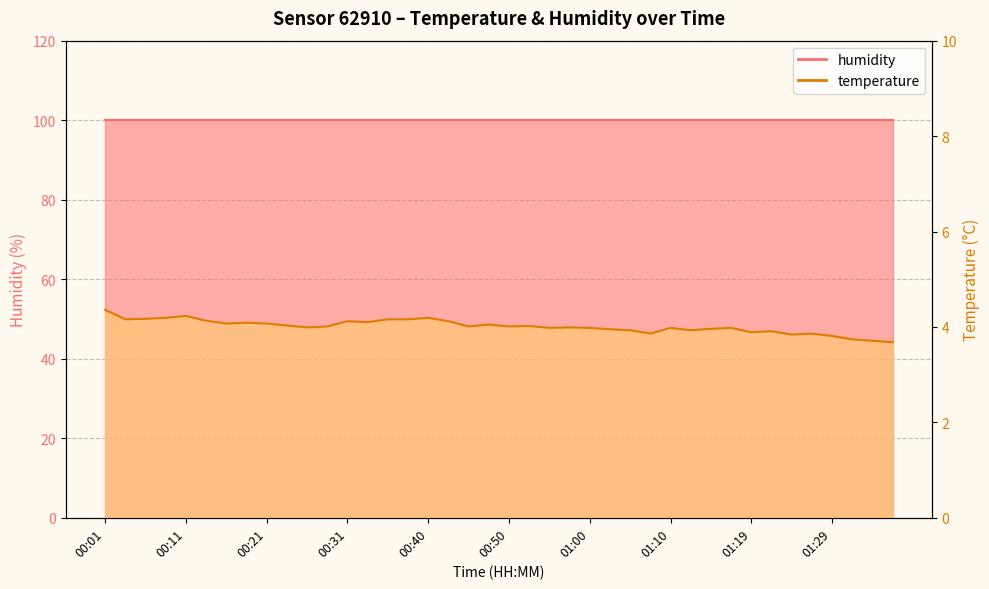

What is the difference between the values at 01:22 and 00:40?

0.3